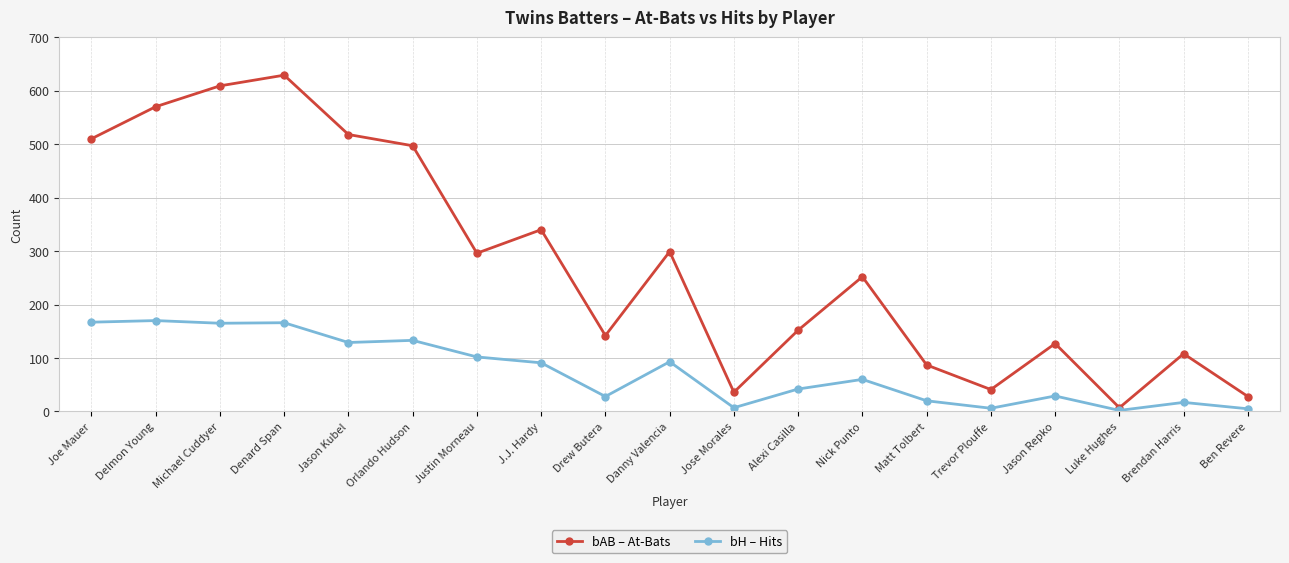

In bAB – At-Bats, how many points are lower than both neighbors (excluding endpoints)?

5